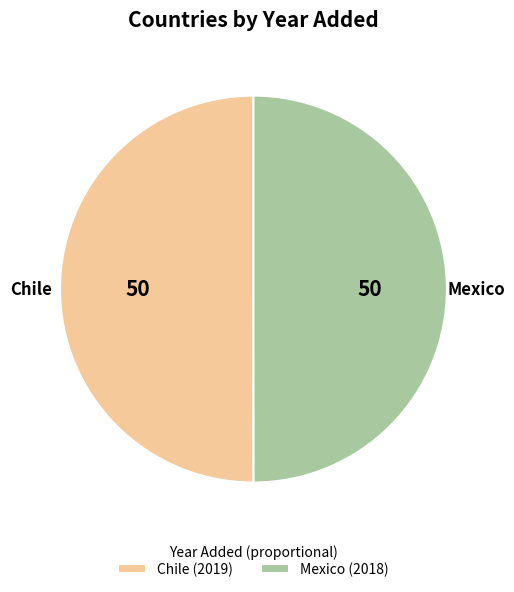

The Chile slice represents 50% of the pie. True or false?

True